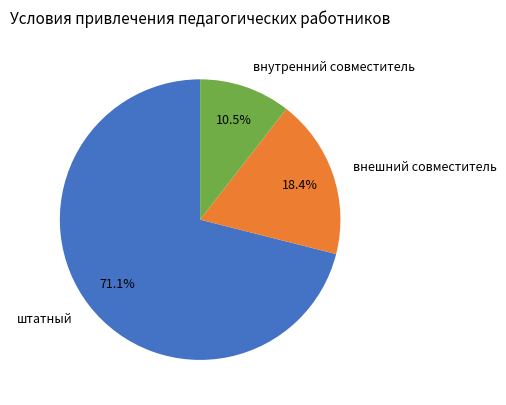

What is the ratio of the value at внешний совместитель to the value at штатный?

0.3